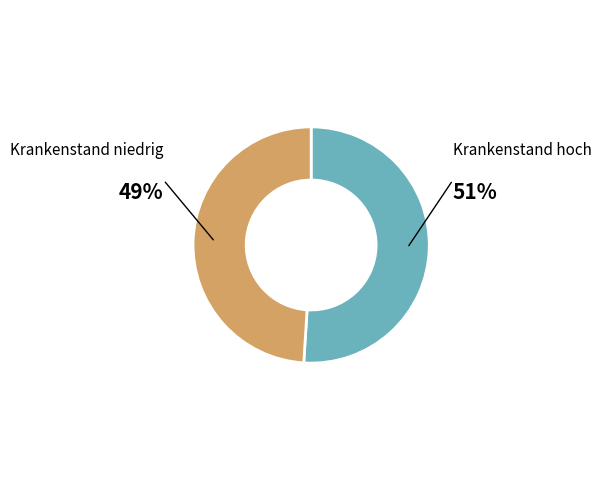

To the nearest percent, what is the average slice percentage?

50%